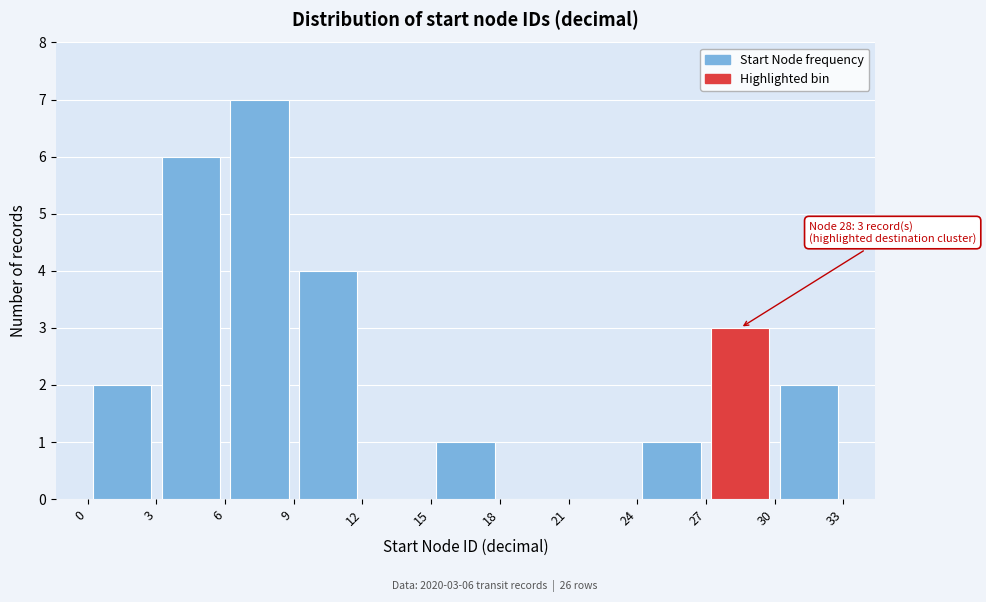

Which range on the x-axis has the tallest bar?

6 to 9